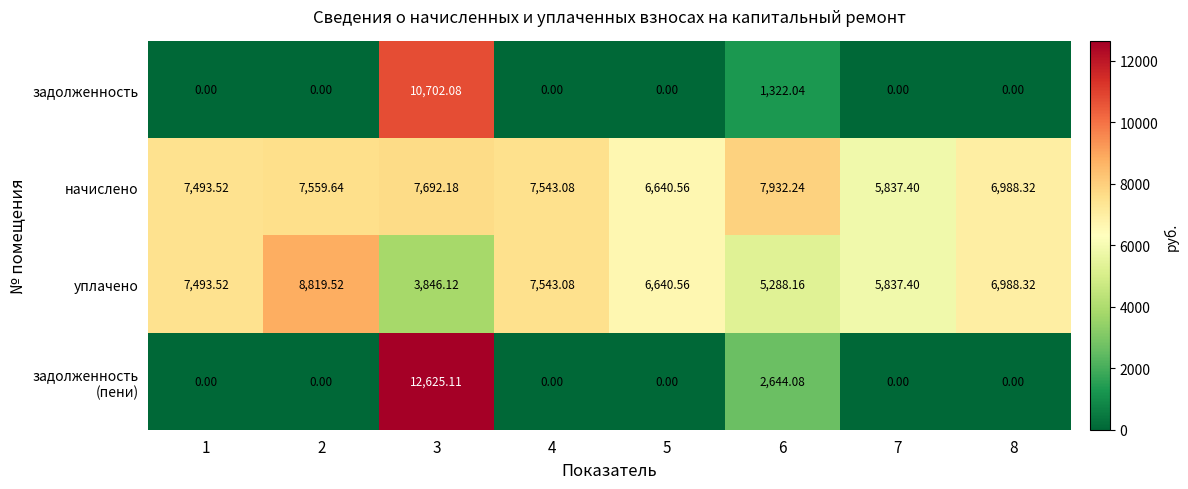

Is the value of начислено at 1 greater than the value of задолженность at 5?

Yes